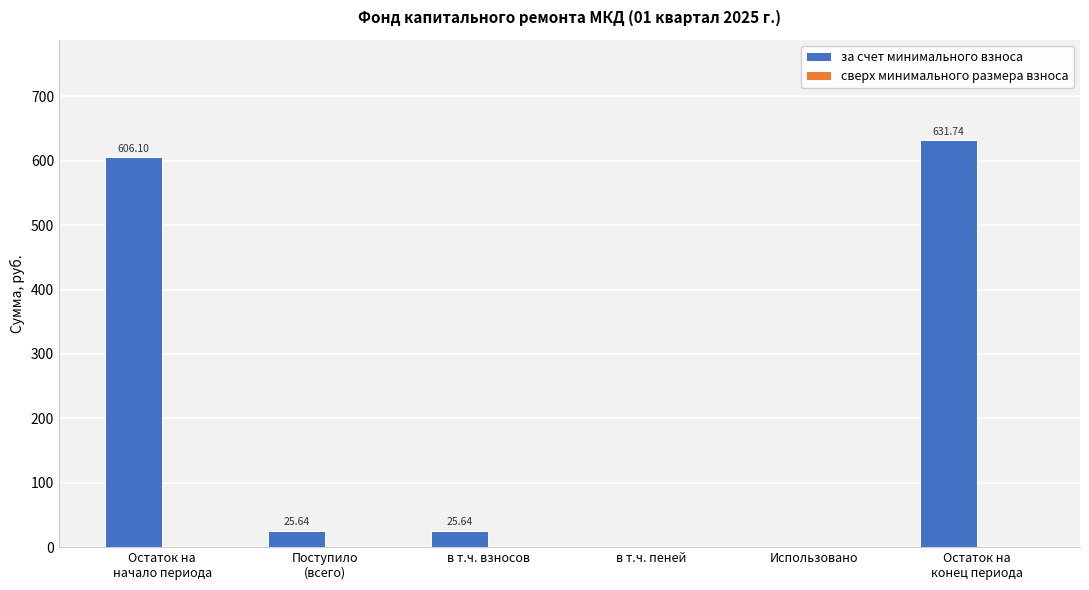

What is the sum of all values?

1289.1